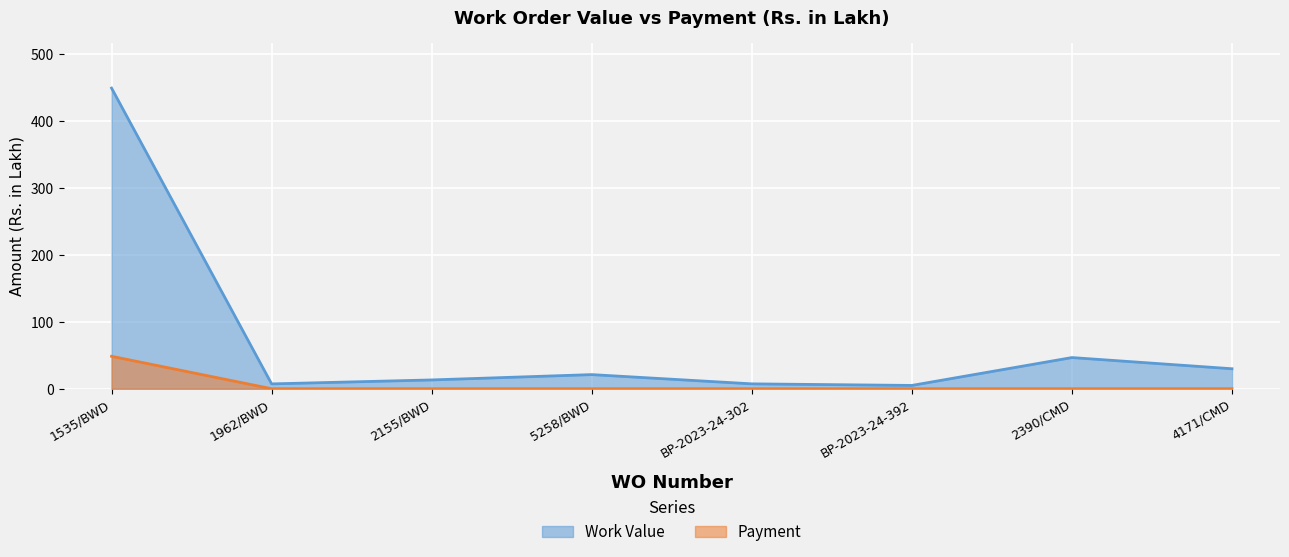

What is the value of the Work Value point at the 2nd from the left?

7.2